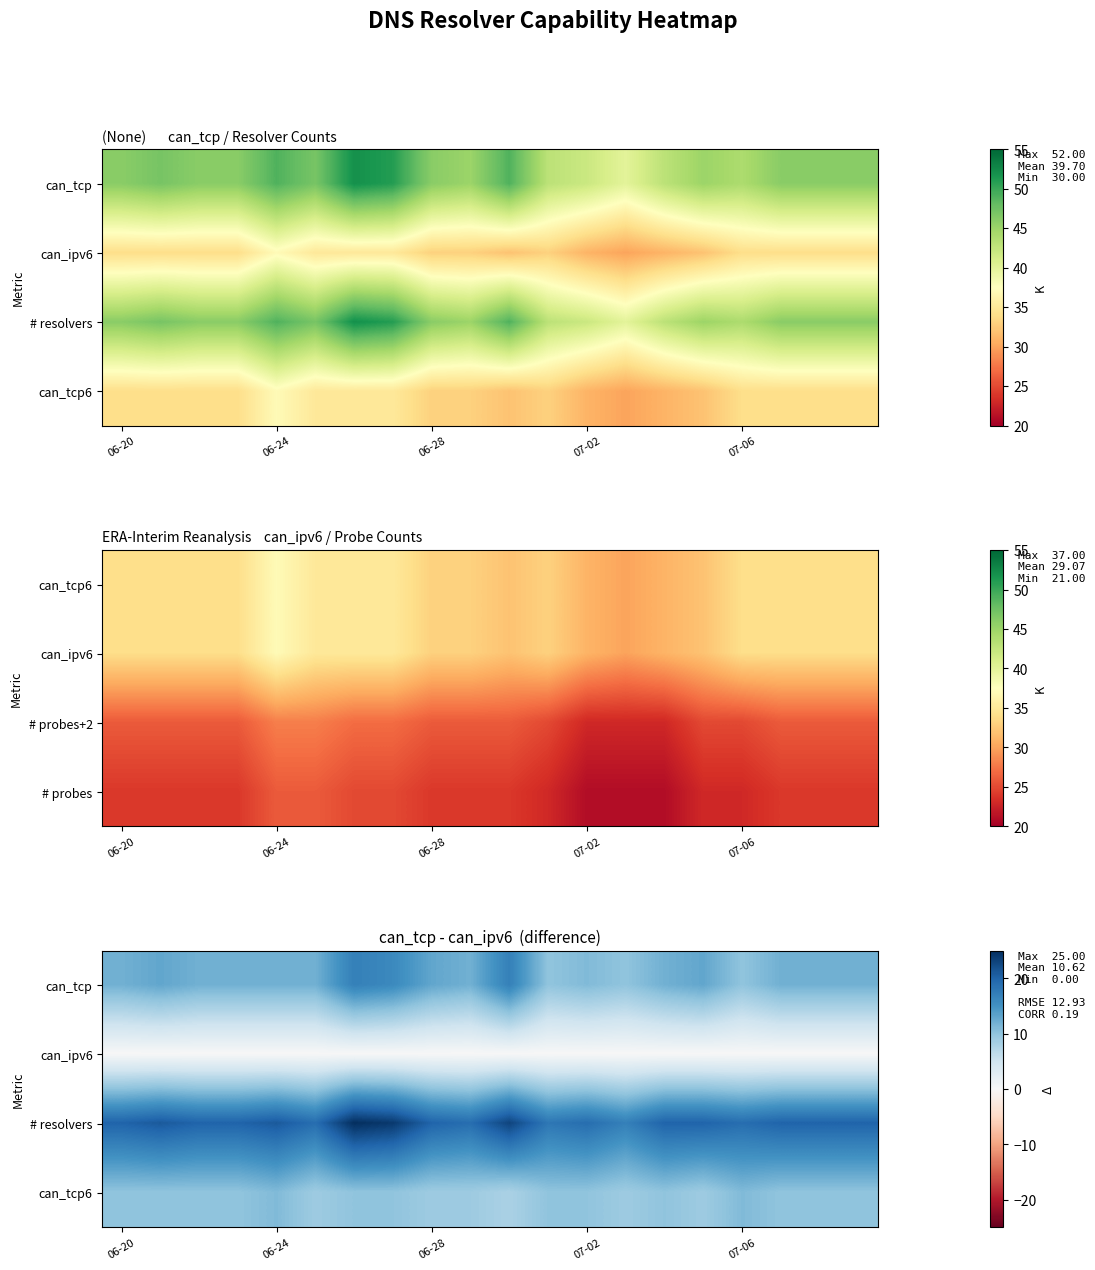

Which series has the widest spread of values?

# resolvers